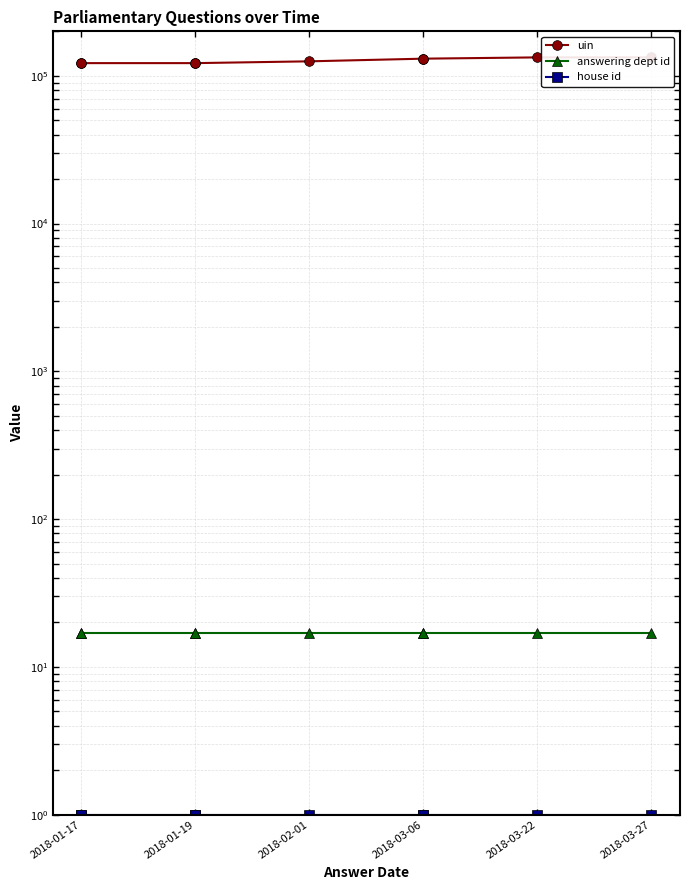

The value of uin at 2018-03-06 is 130638. True or false?

True